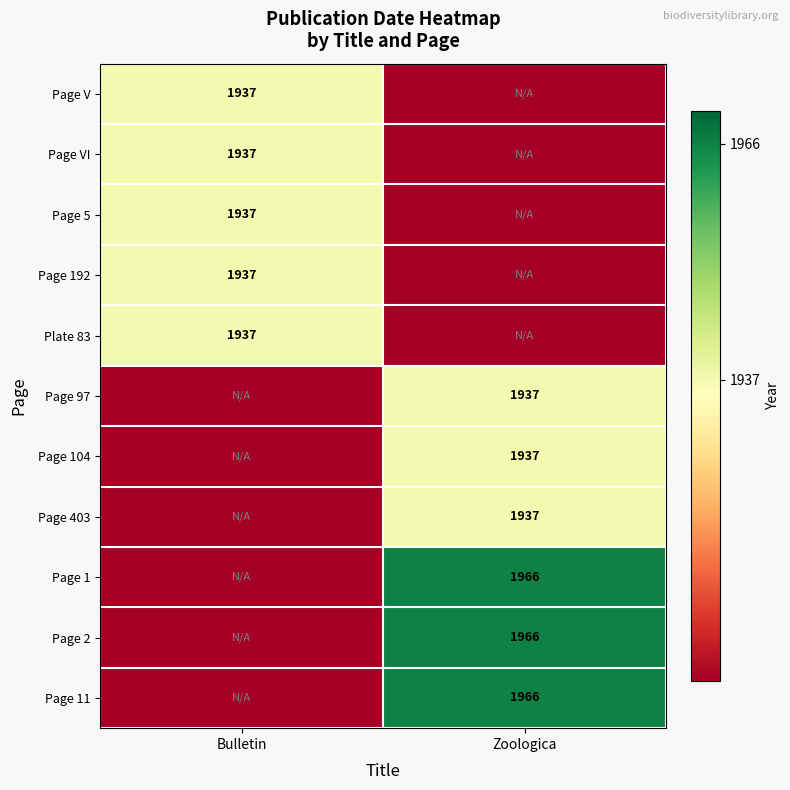

What is the minimum value shown in the chart?

1900